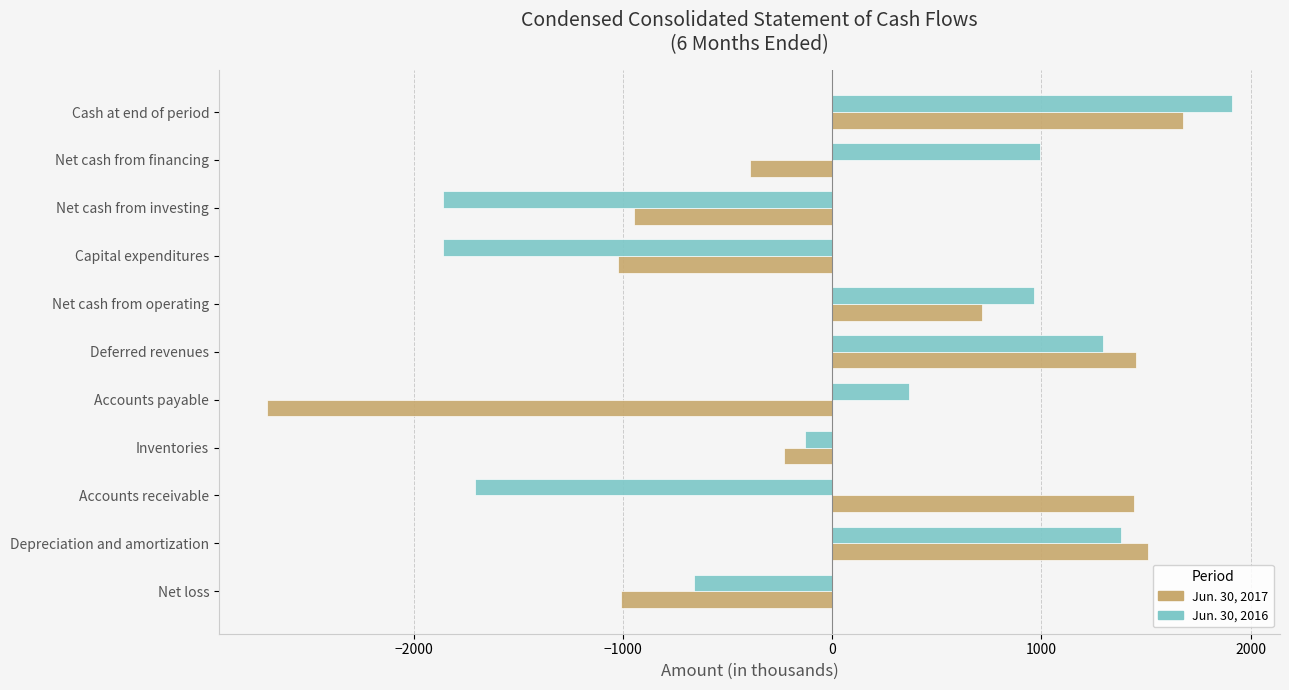

Which series changed the most between Depreciation and amortization and Inventories?

Jun. 30, 2017